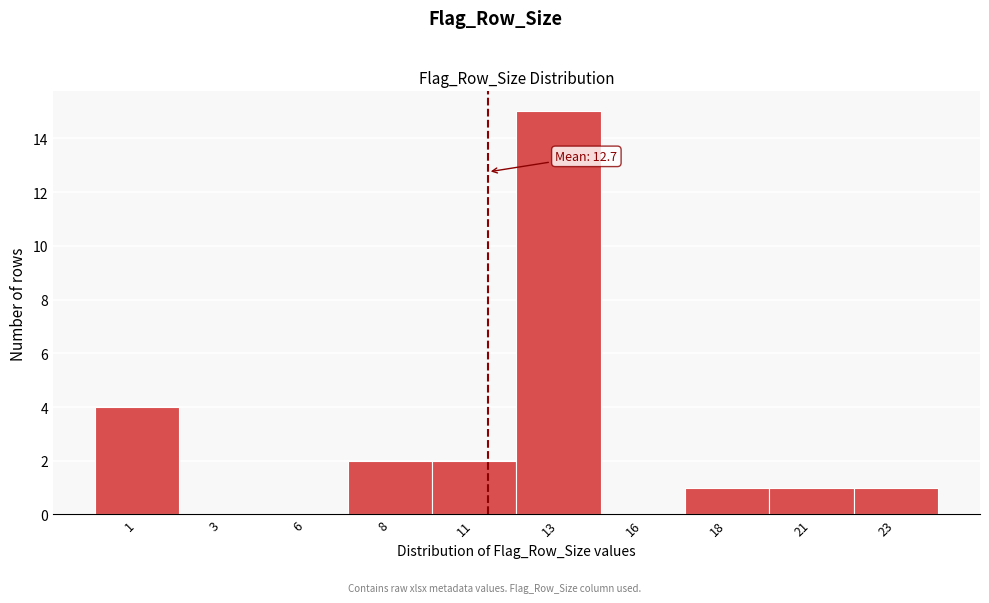

Reading left to right, transcribe all the data shown in this chart.

1=4	3=0	6=0	8=2	11=2	13=15	16=0	18=1	21=1	23=1